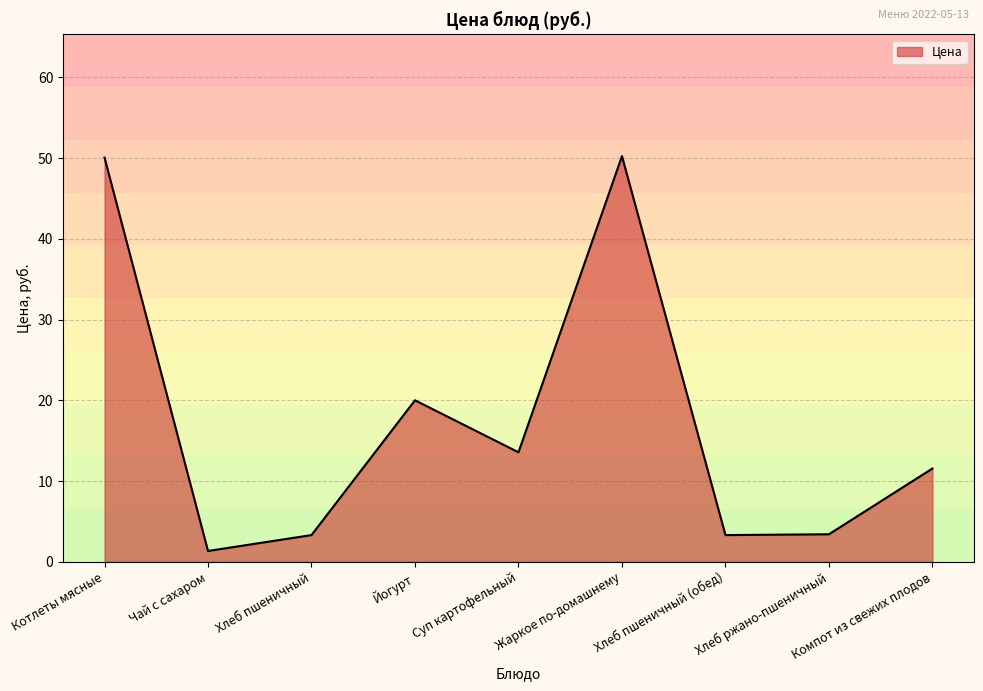

What is the average value?

17.4